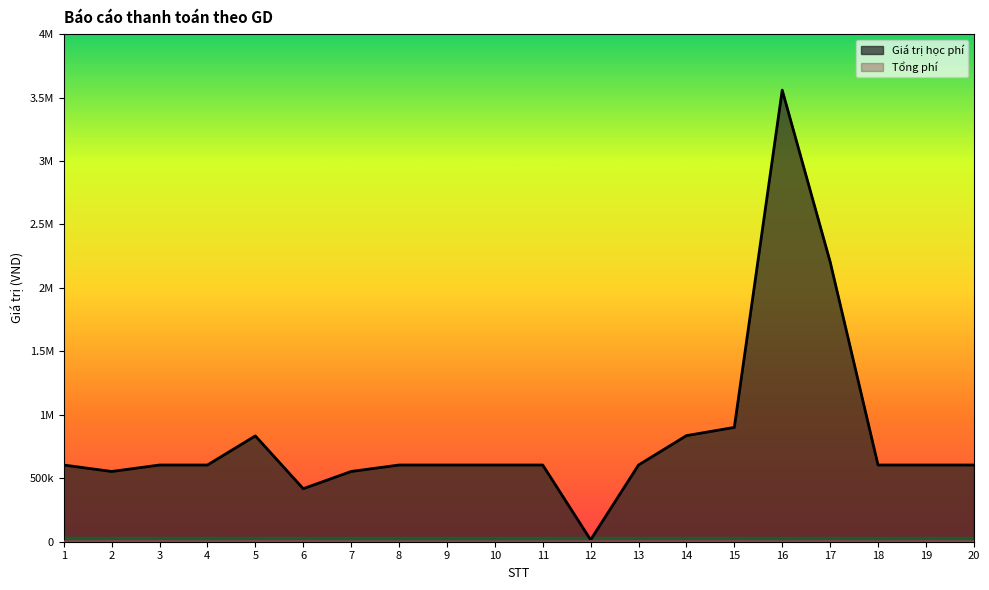

Does the chart display data point markers on the line(s)?

No